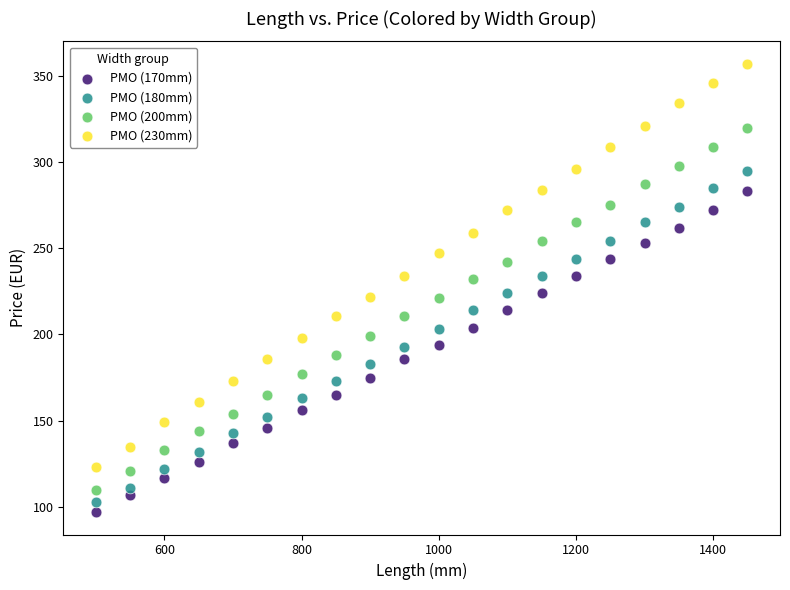

Which series has the largest Y range (max minus min)?

PMO (230mm)